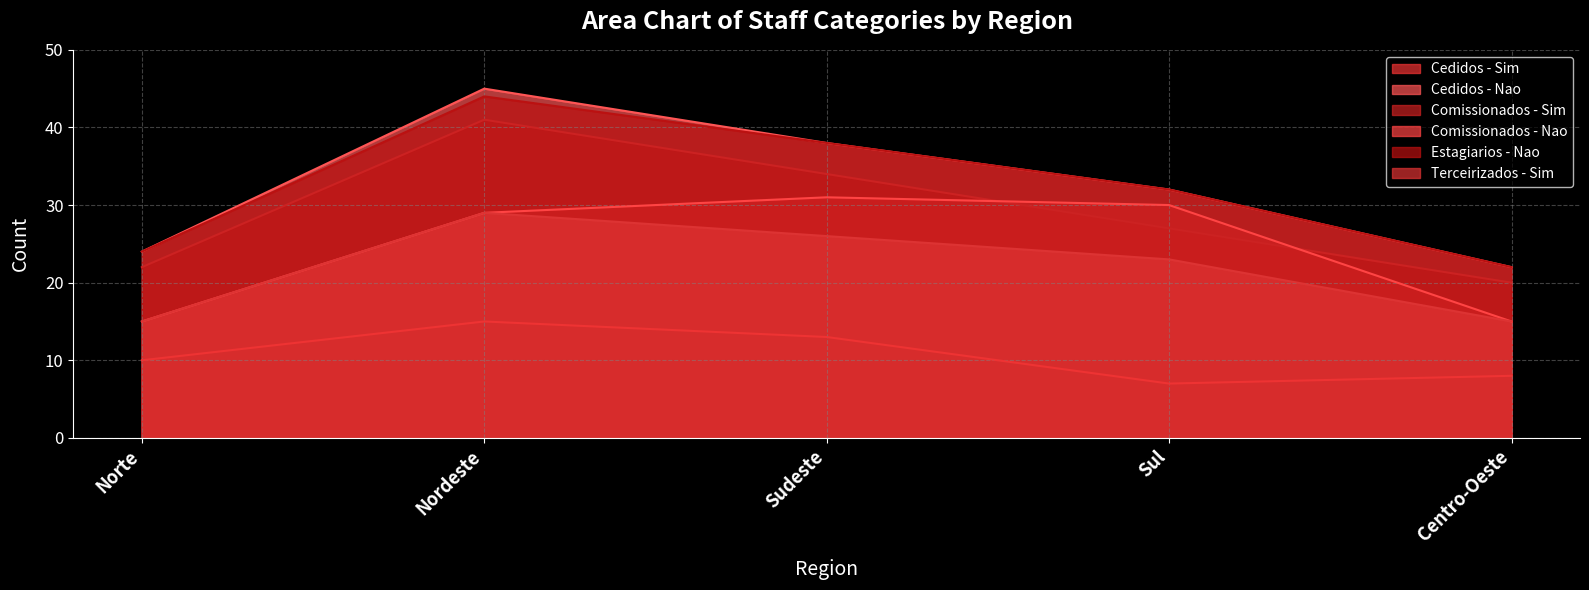

What is the value of the Terceirizados - Sim point at the 4th from the left?

23